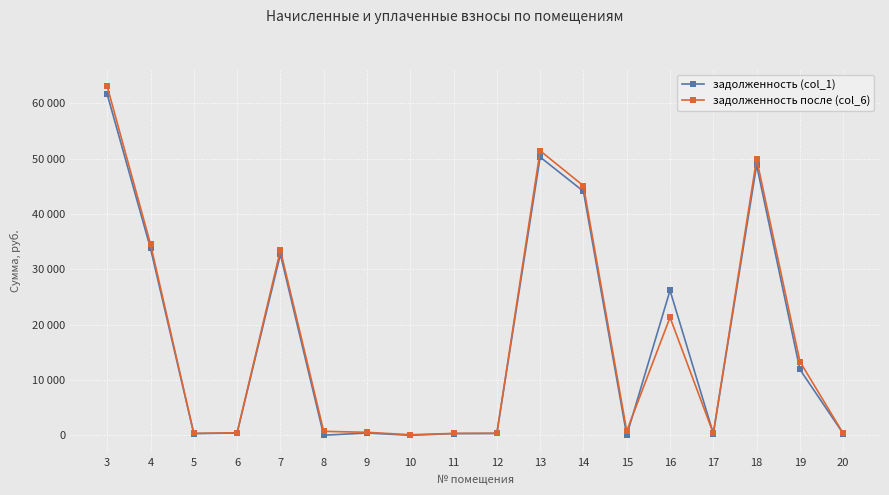

At which category does задолженность (col_1) reach its first local valley?

5